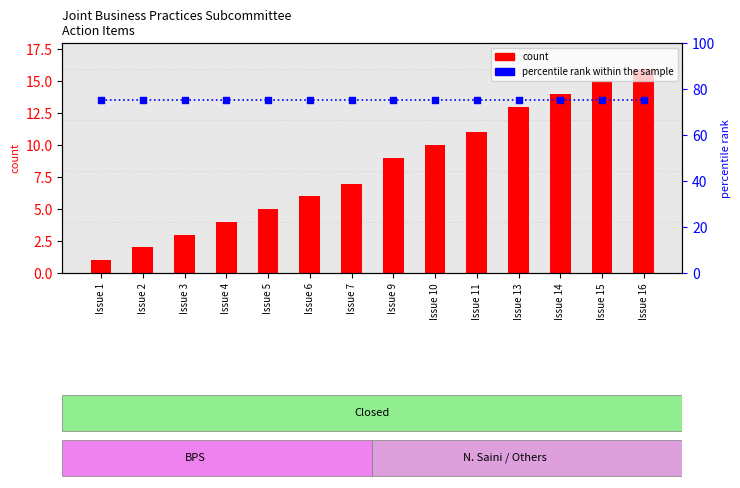

At which category is the sum across all series the highest?

Issue 16